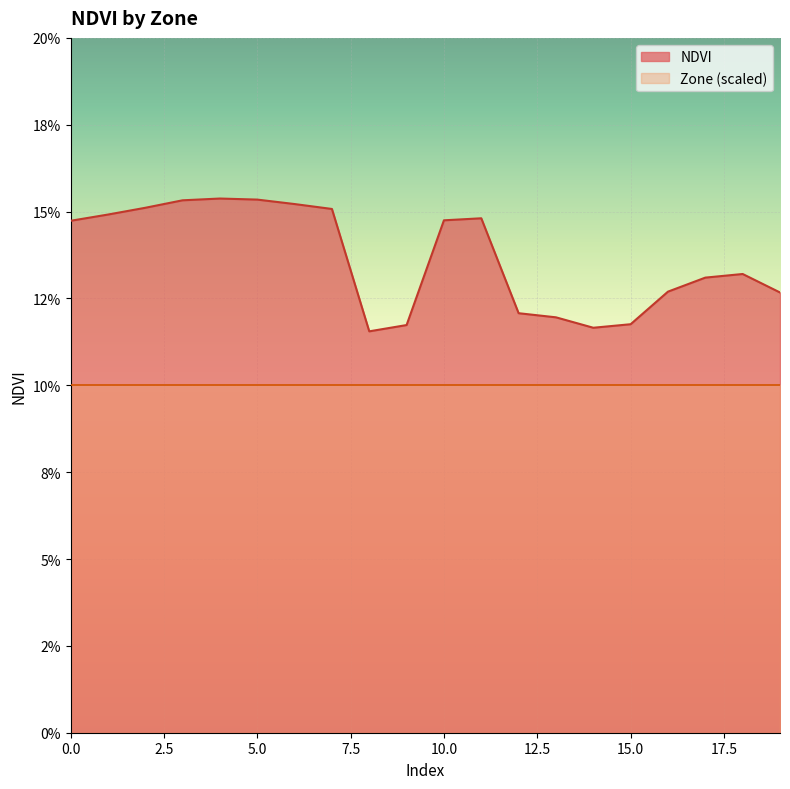

The value at 8 is 0.1. True or false?

True